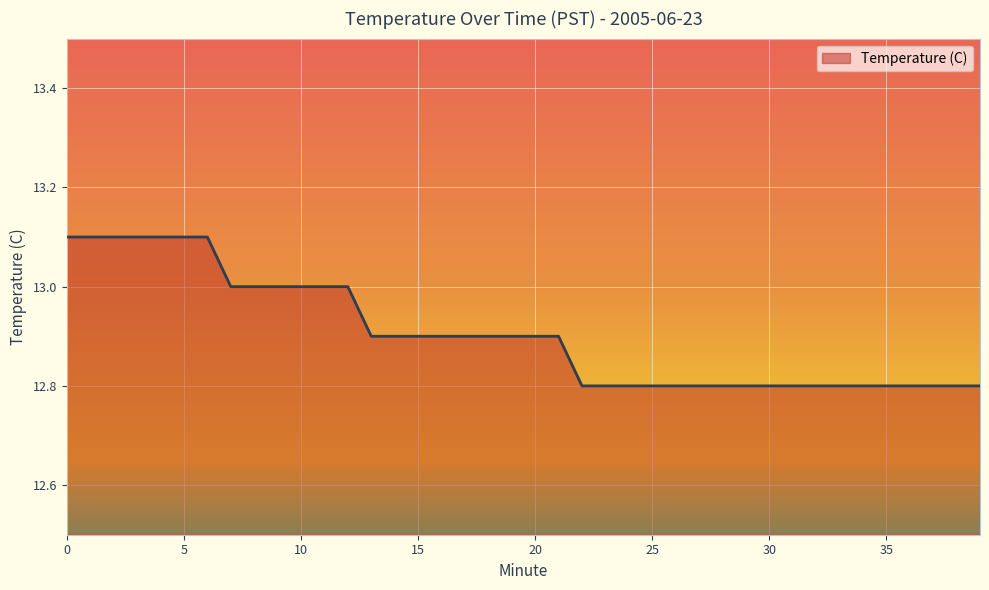

Does the chart have visible grid lines?

Yes